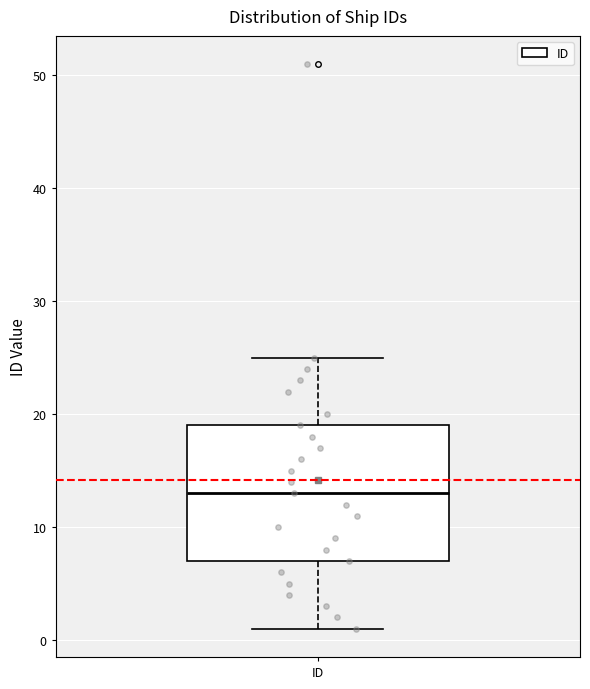

Read this box plot against the y-axis: the position of the median line, the range covered by the box, and the ends of both whiskers. The values are not printed on the chart, so give them approximately, as read against the axis.

median 13, box 7 to 19, whiskers 1 to 25